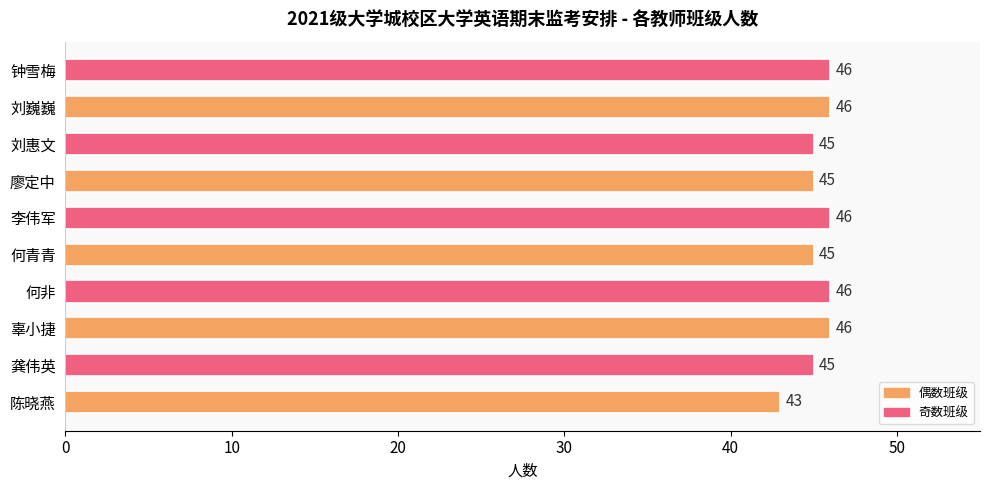

What is the sum of all values?

453